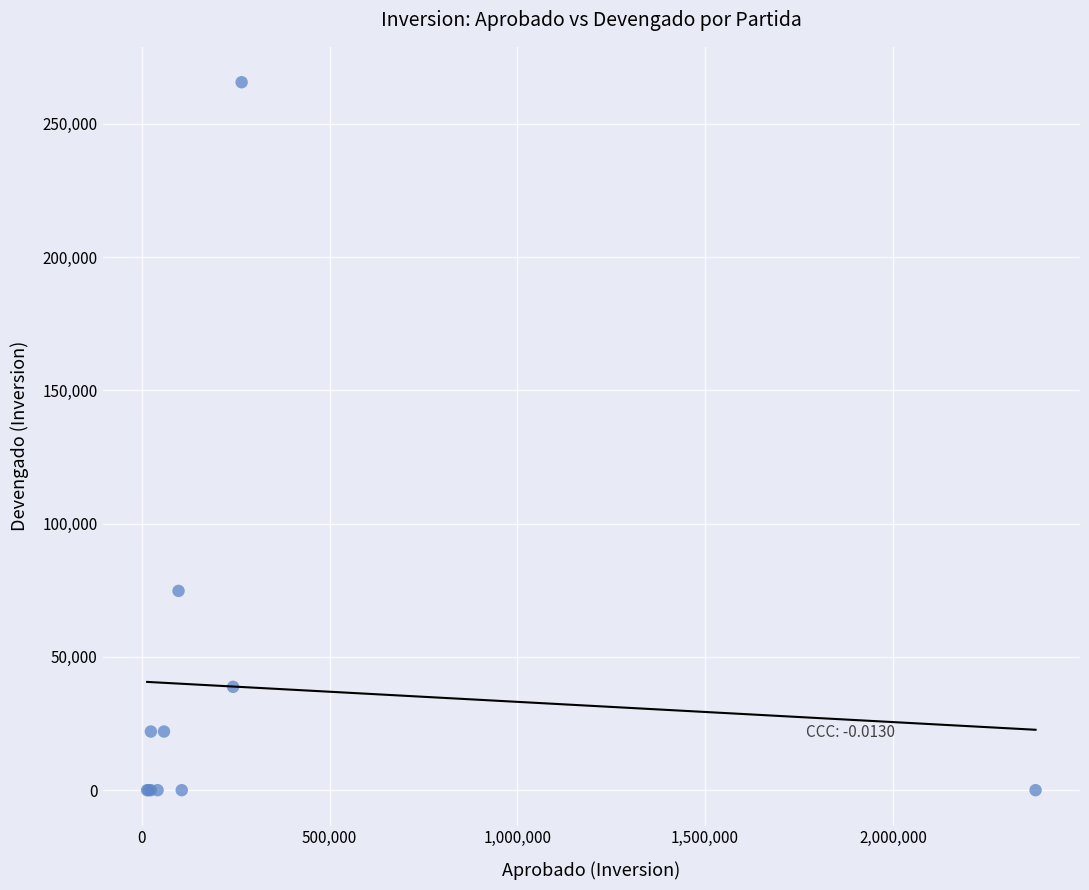

What Y value in the scatter plot is closest to 132803?

74765.5